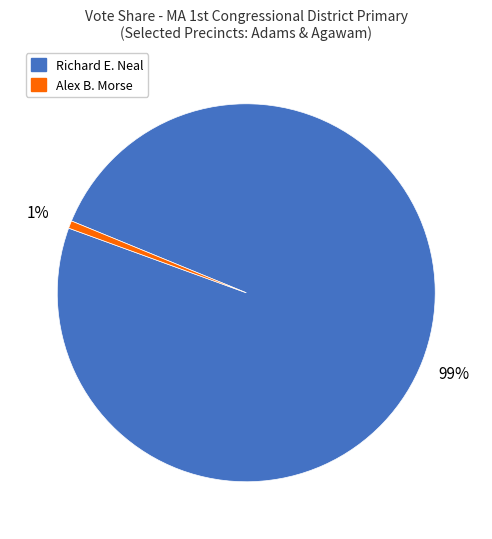

Does any single category account for the majority?

Yes